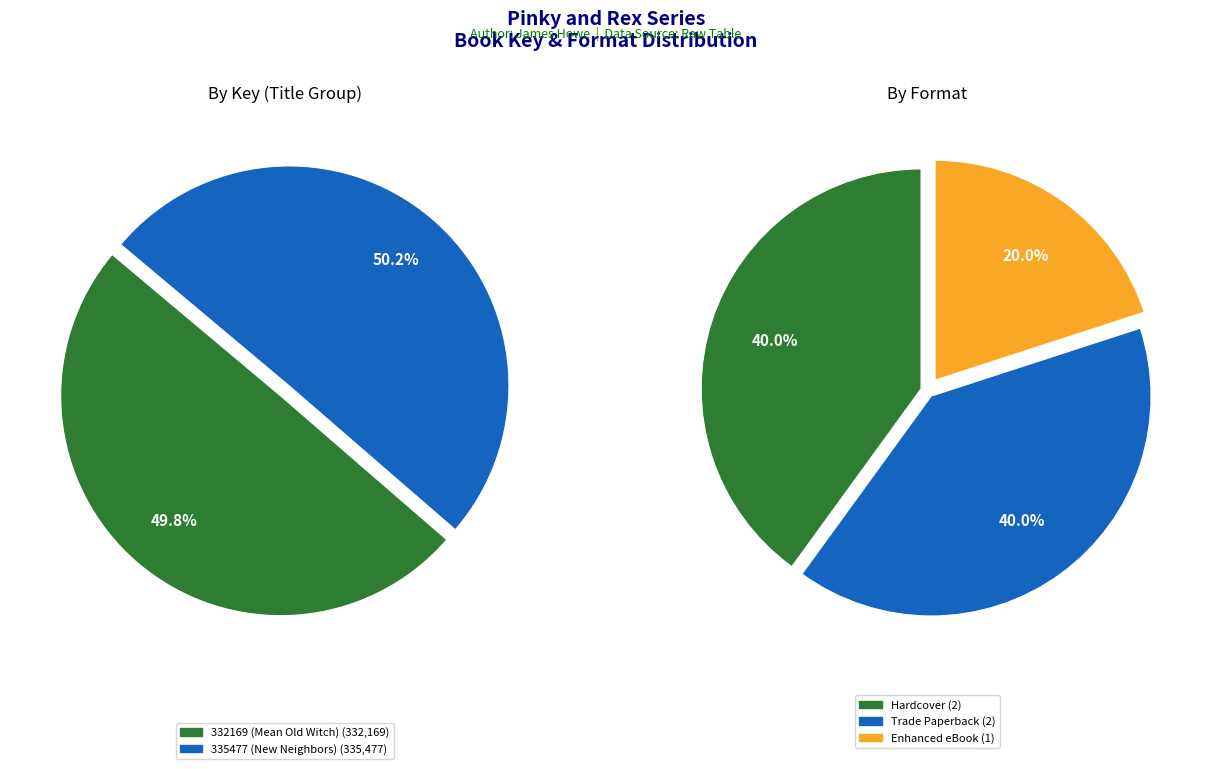

Count the number of slices in the pie.

2